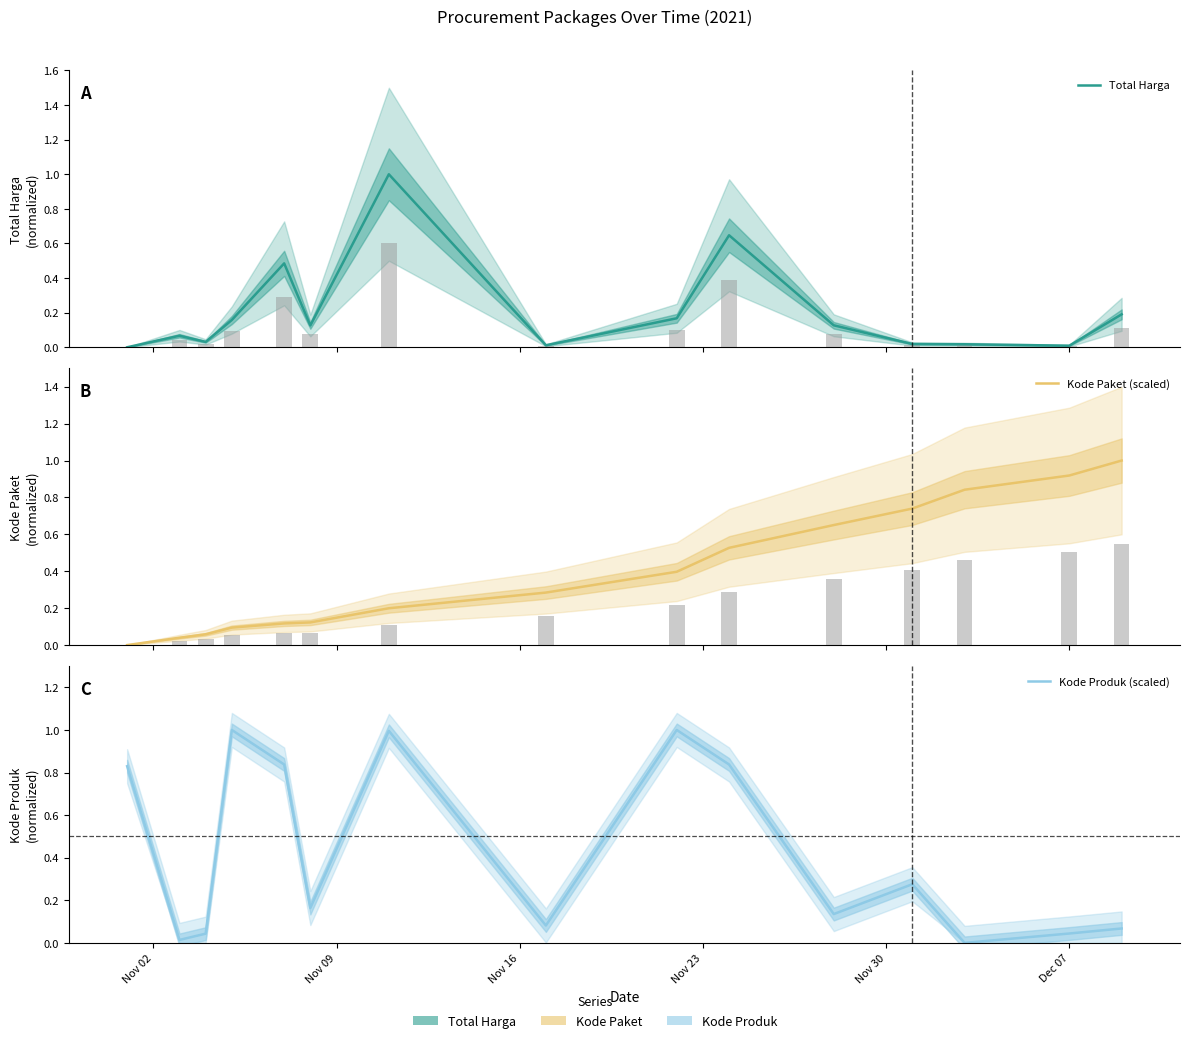

How many groups of bars are there?

15